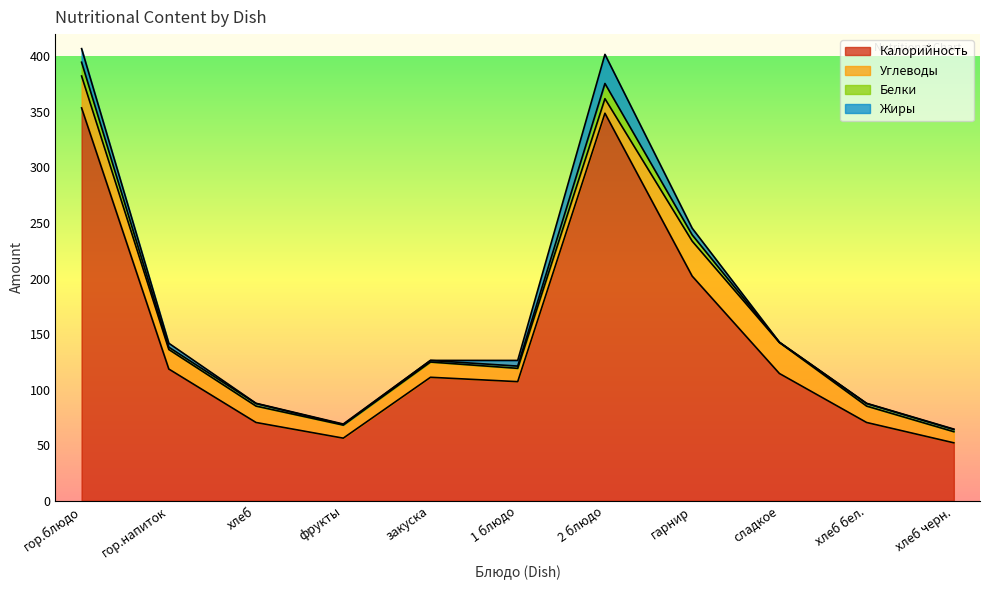

At which category does Углеводы reach its first local peak?

закуска